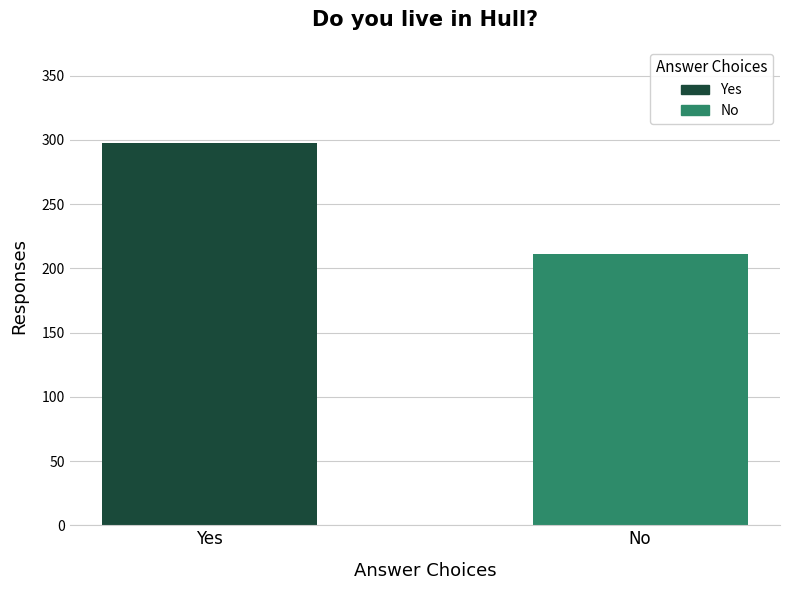

List the labels in order of value, largest first.

Yes, No